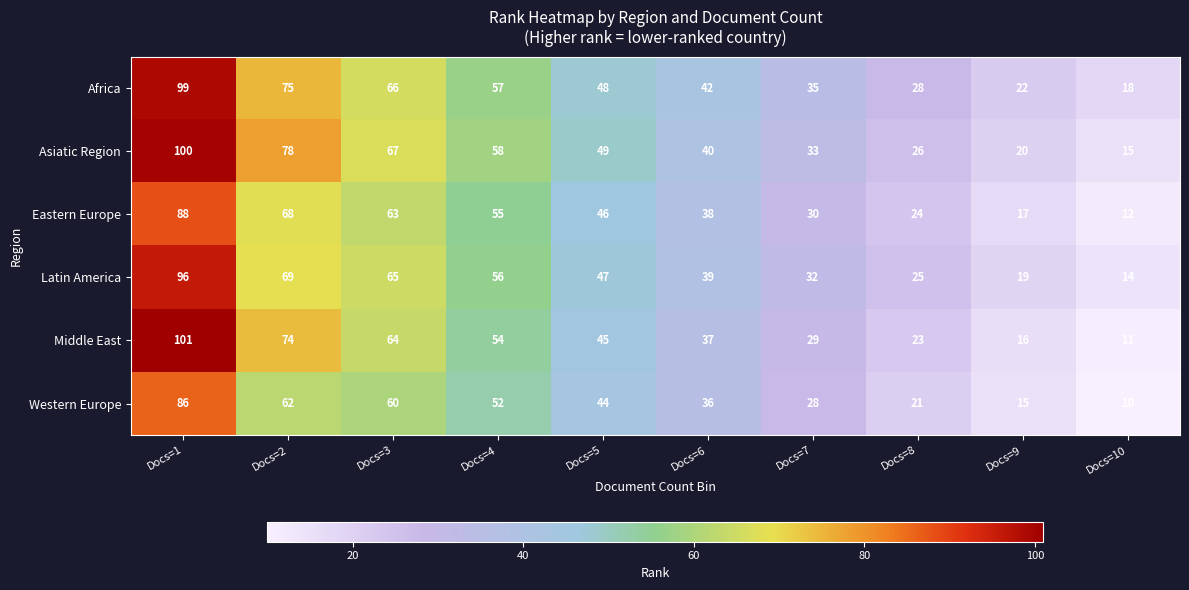

Rank the series by their maximum value, from highest to lowest.

Middle East, Asiatic Region, Africa, Latin America, Eastern Europe, Western Europe